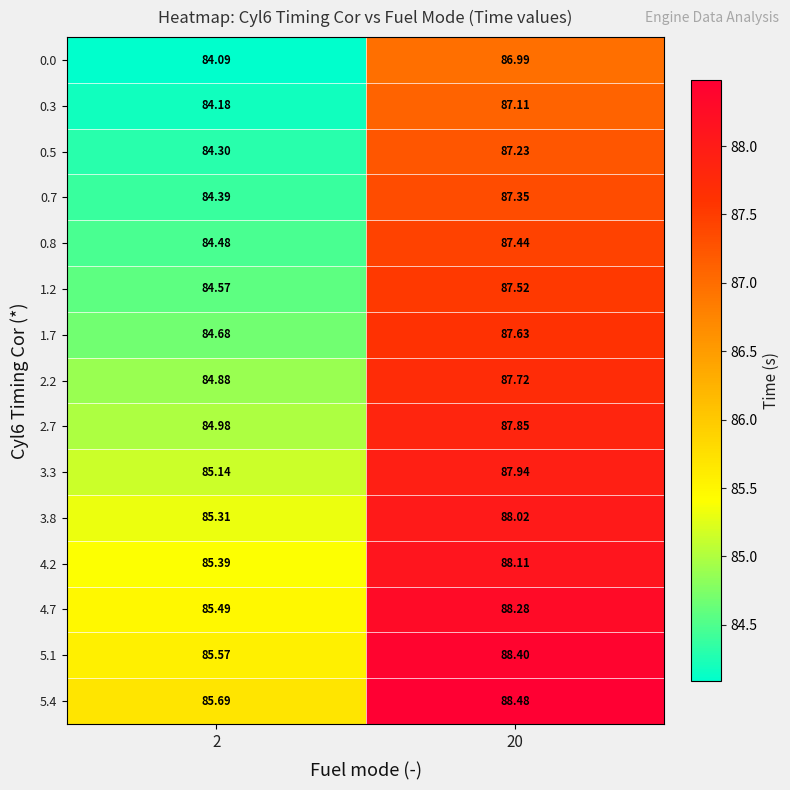

Is the value of 2.7 at 20 greater than the value of 4.2 at 2?

Yes